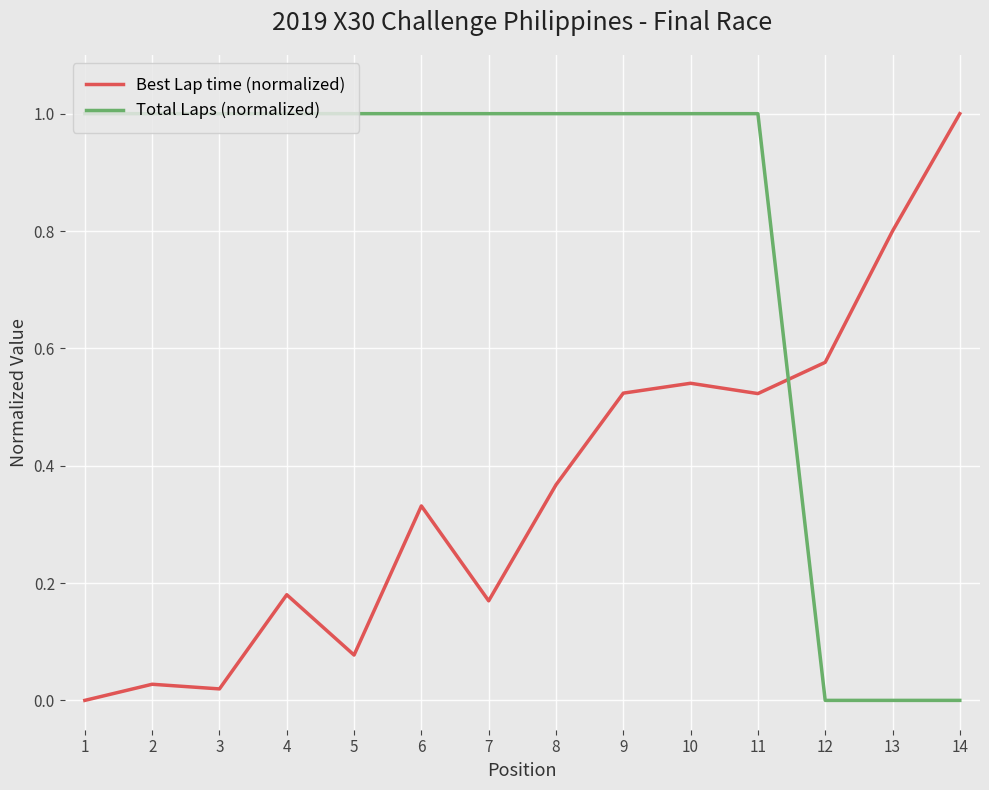

The Best Lap time (normalized) series shows 0.0 at 2. True or false?

True